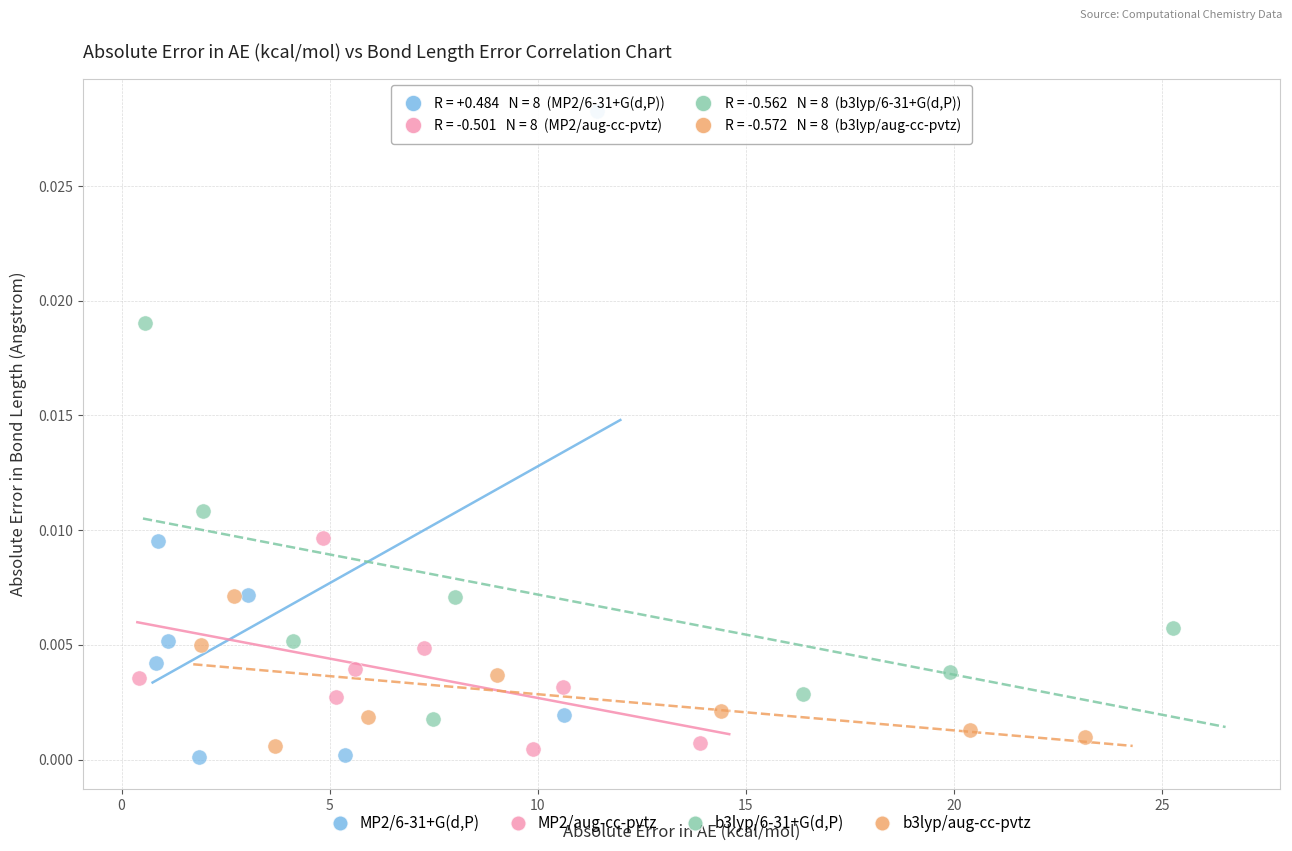

Which series reaches the maximum Y coordinate?

MP2/6-31+G(d,P)